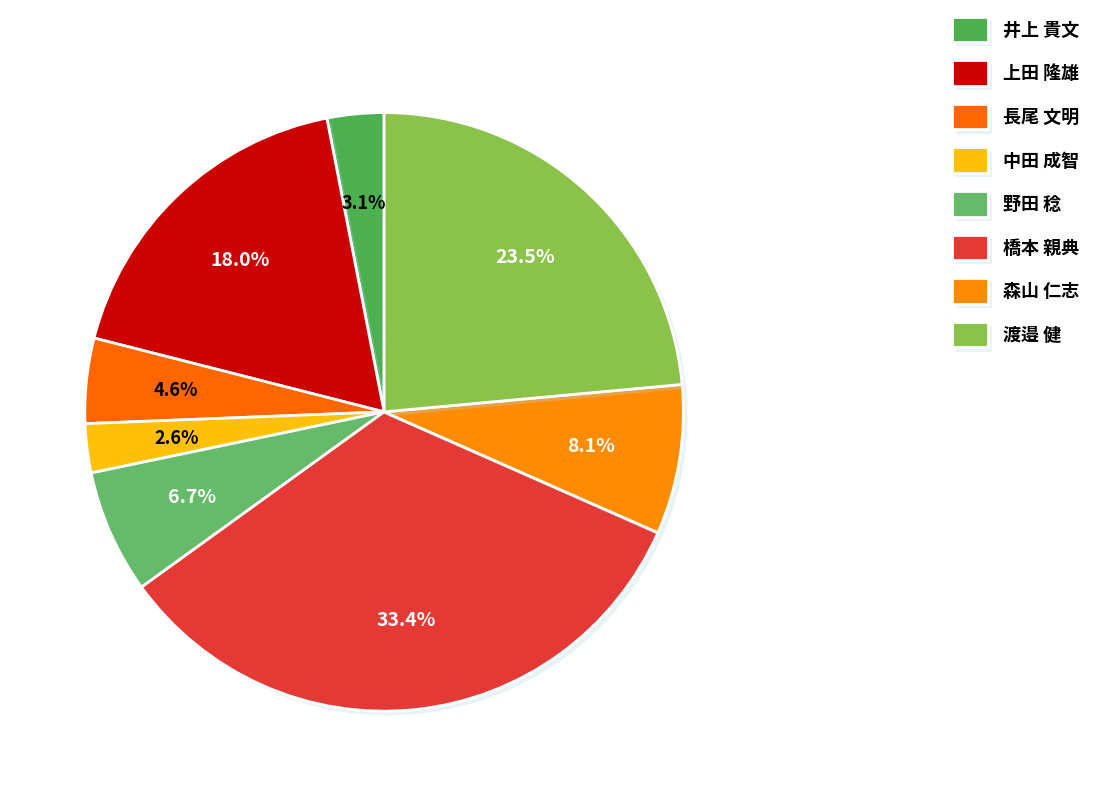

To the nearest percent, what is the difference between the 野田 稔 and 上田 隆雄 slice percentages?

11%